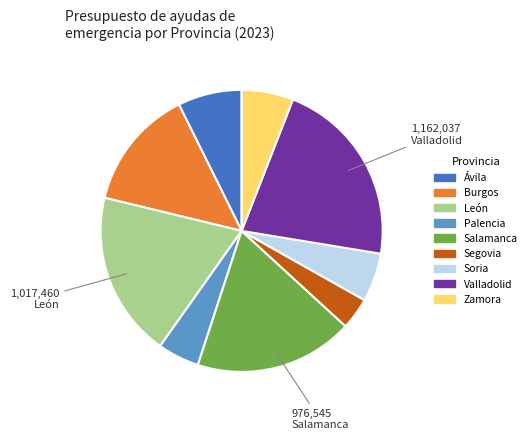

What is the ratio of the value at Valladolid to the value at León?

1.1